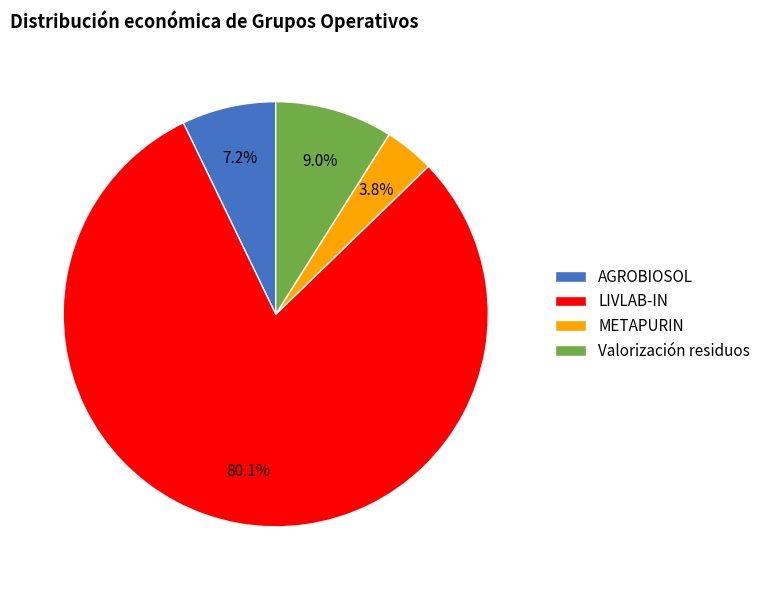

To the nearest percent, what portion does METAPURIN represent?

4%